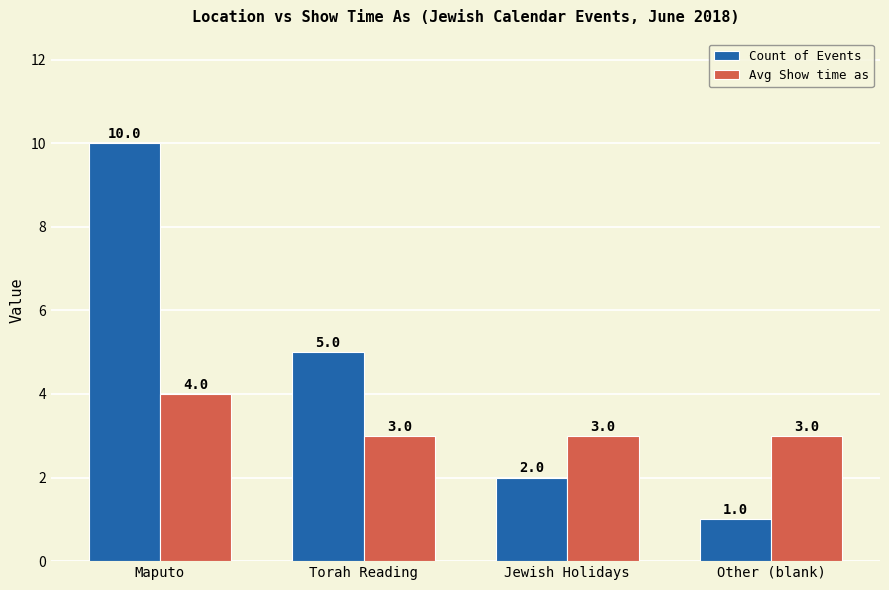

What are all the series names shown in the legend?

Count of Events, Avg Show time as